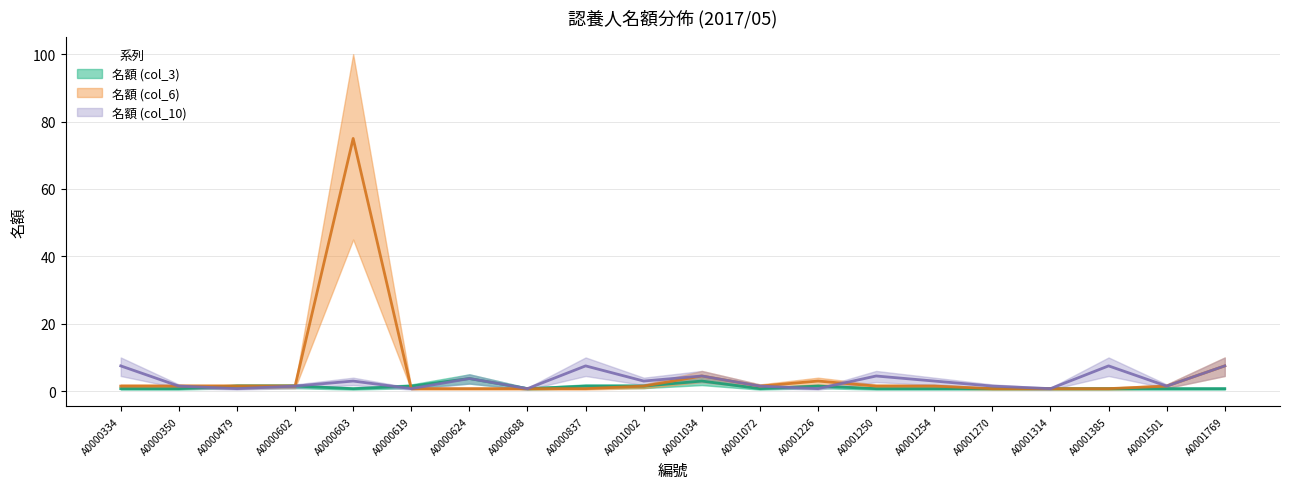

Where is 名額 (col_6) nearest to the value 37?

A0001769